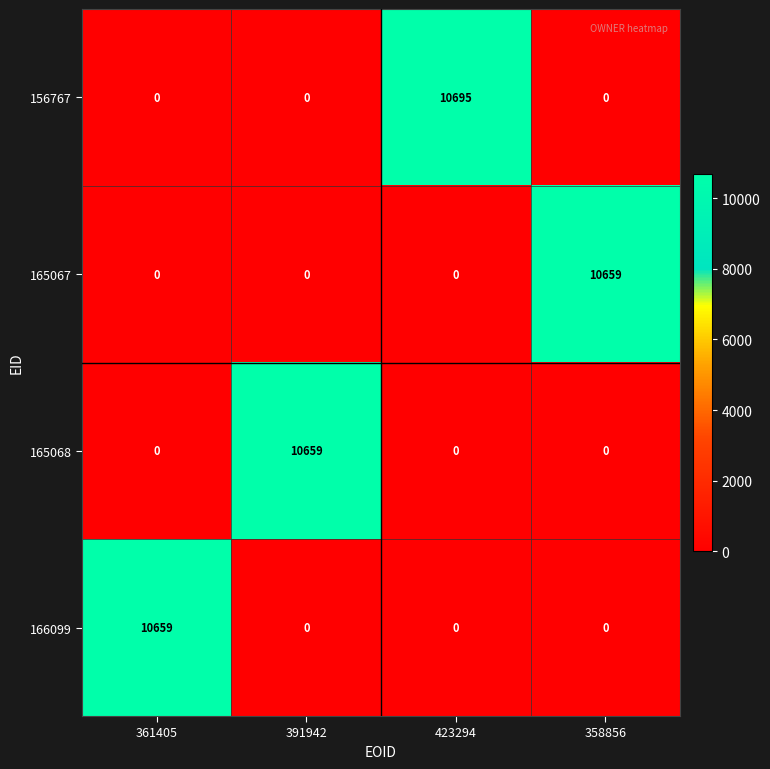

Which label corresponds to the largest value in the chart?

423294